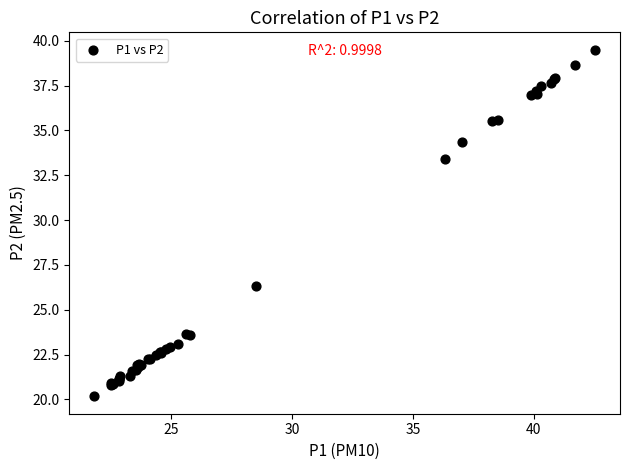

What Y value in the scatter plot is closest to 29?

26.3